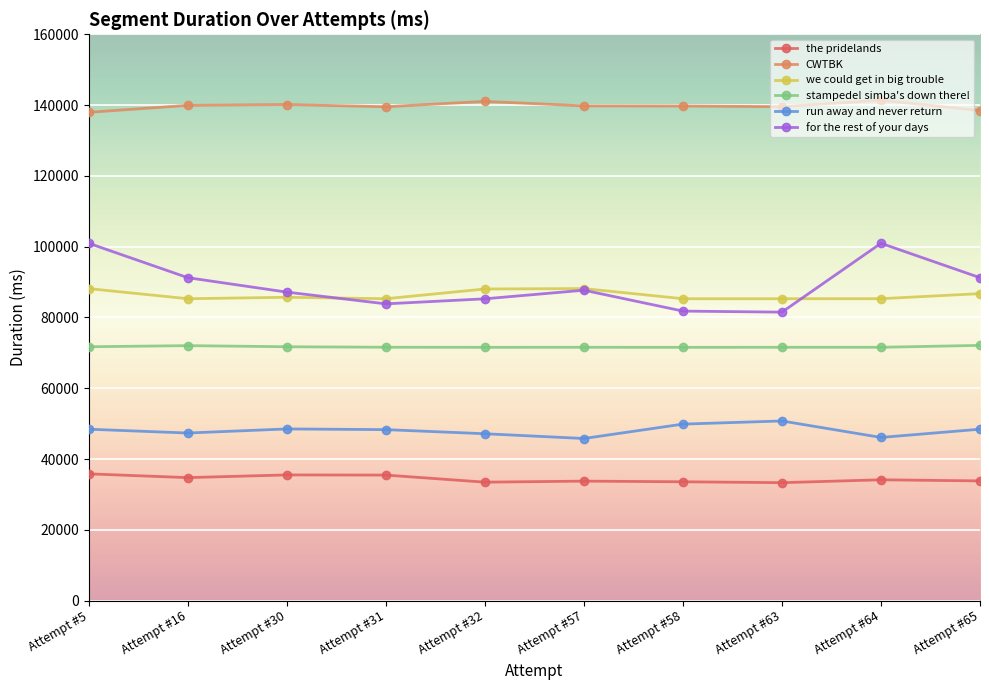

True or false: stampede! simba's down there! and run away and never return cross at least once.

False